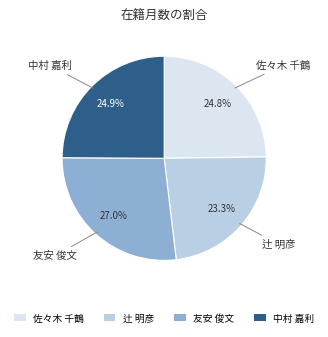

Is the sum of 中村 嘉利 and 佐々木 千鶴 greater than half?

No